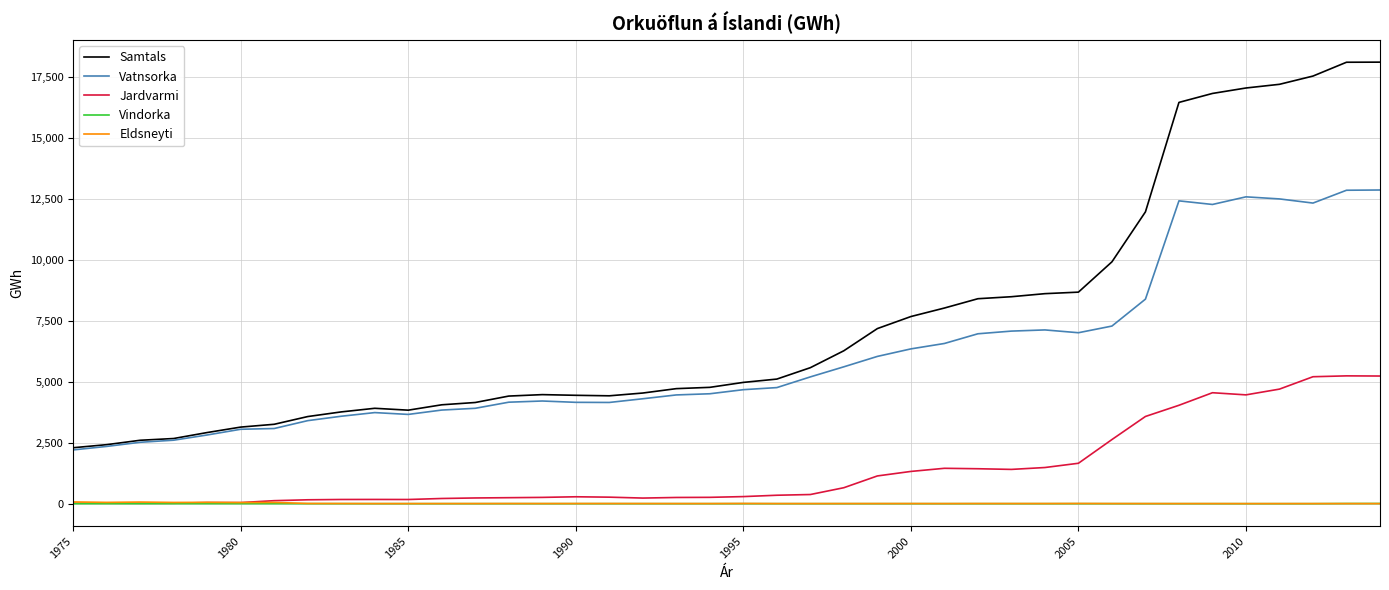

Which series has the largest range (max minus min)?

Samtals